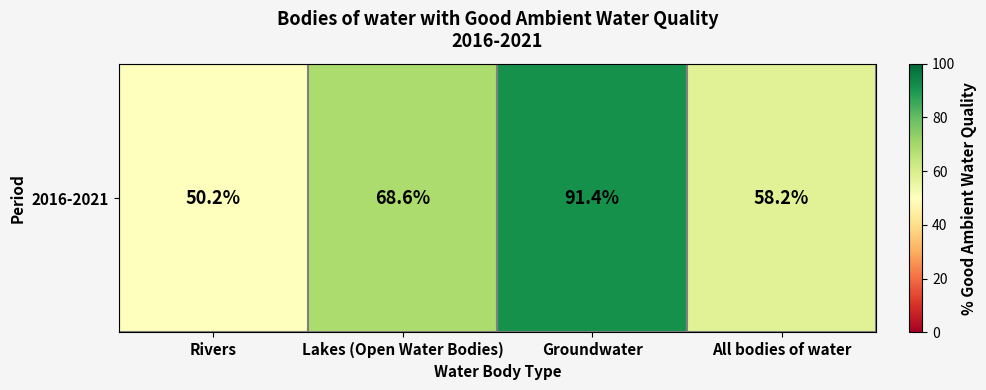

The value at Groundwater is 91.4. True or false?

True